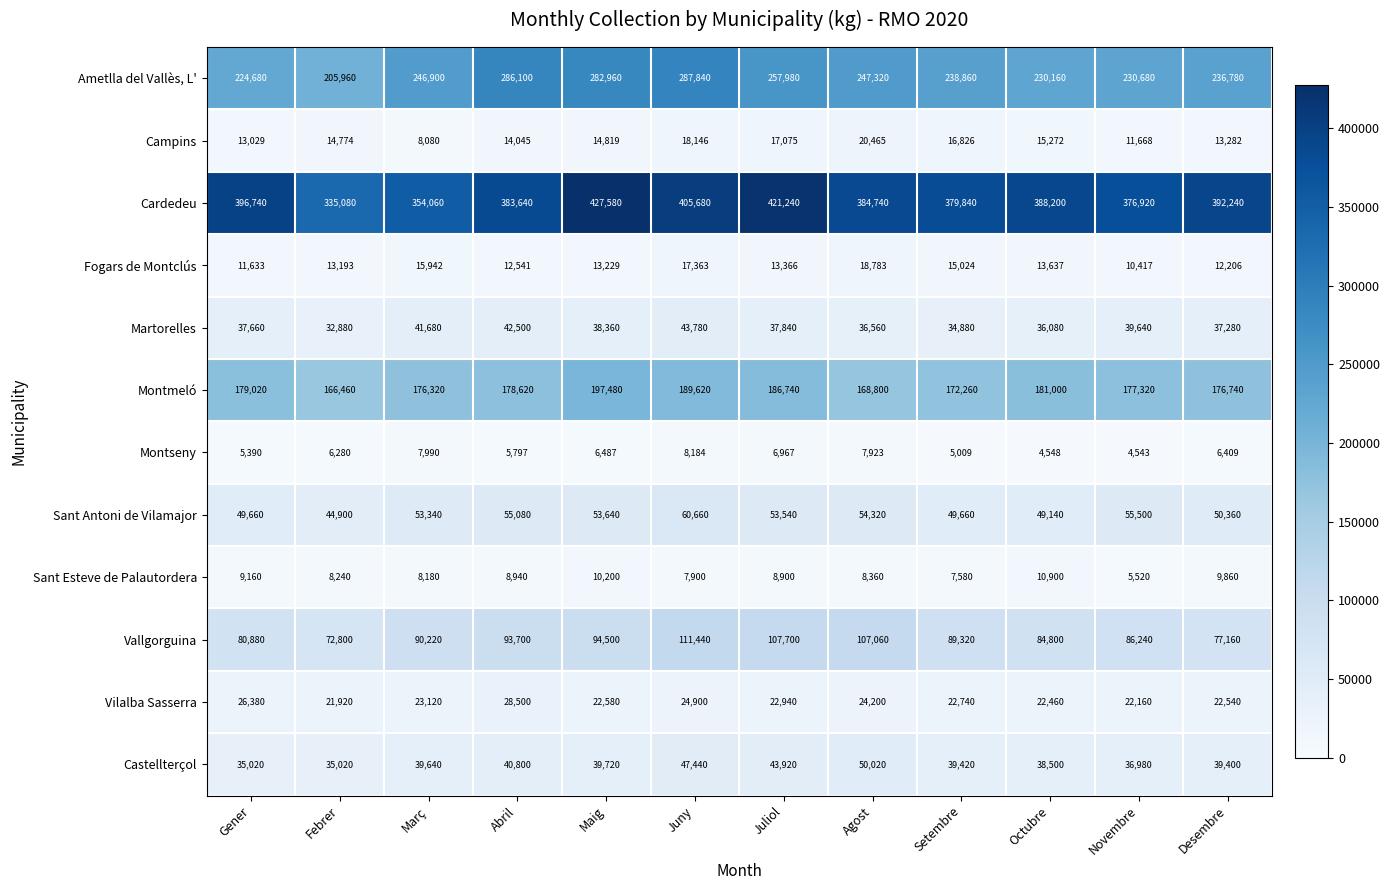

At which label does Montseny first exceed 6409?

Març